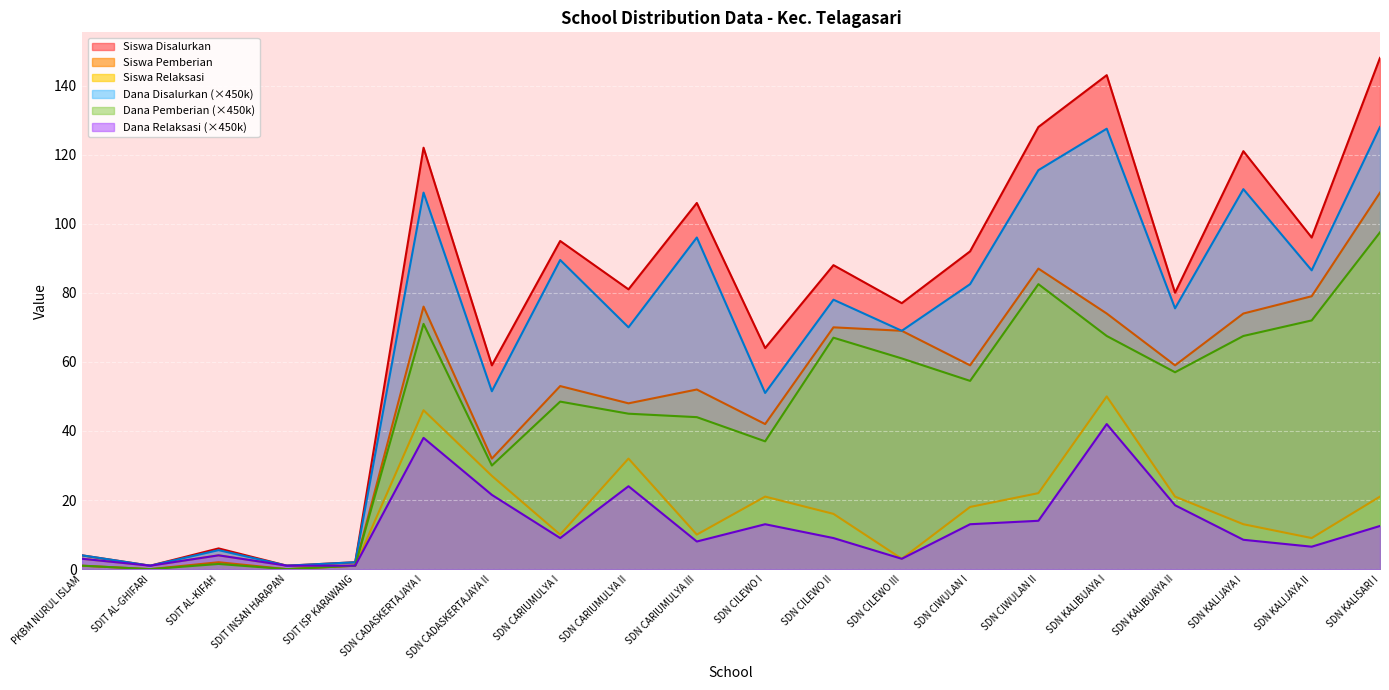

Is it true that Dana Pemberian equals 37.8 at SDN KALISARI I?

False